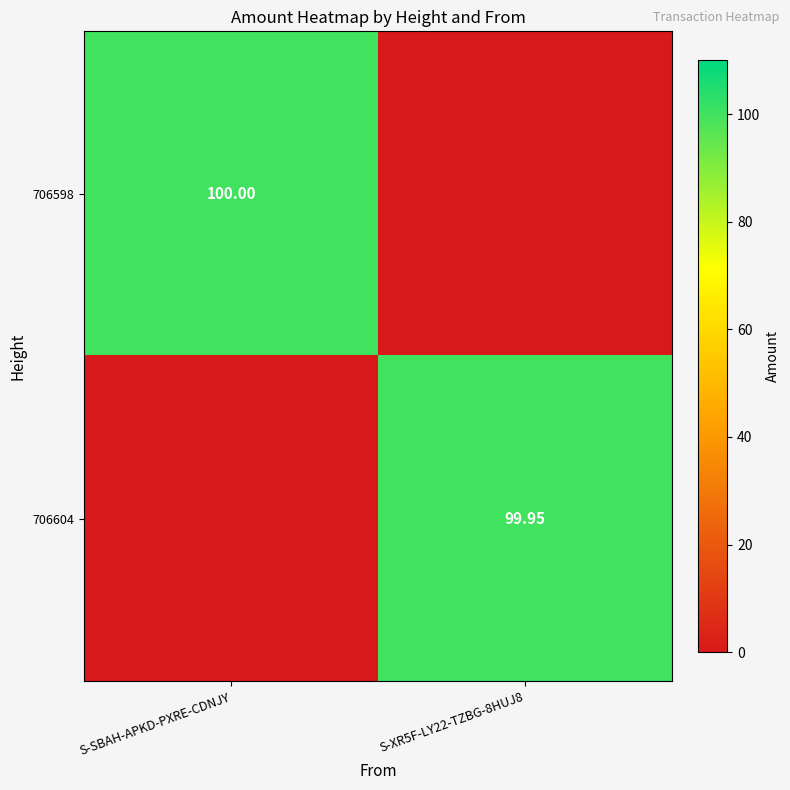

Is it true that 706604 equals -43.8 at S-SBAH-APKD-PXRE-CDNJY?

False